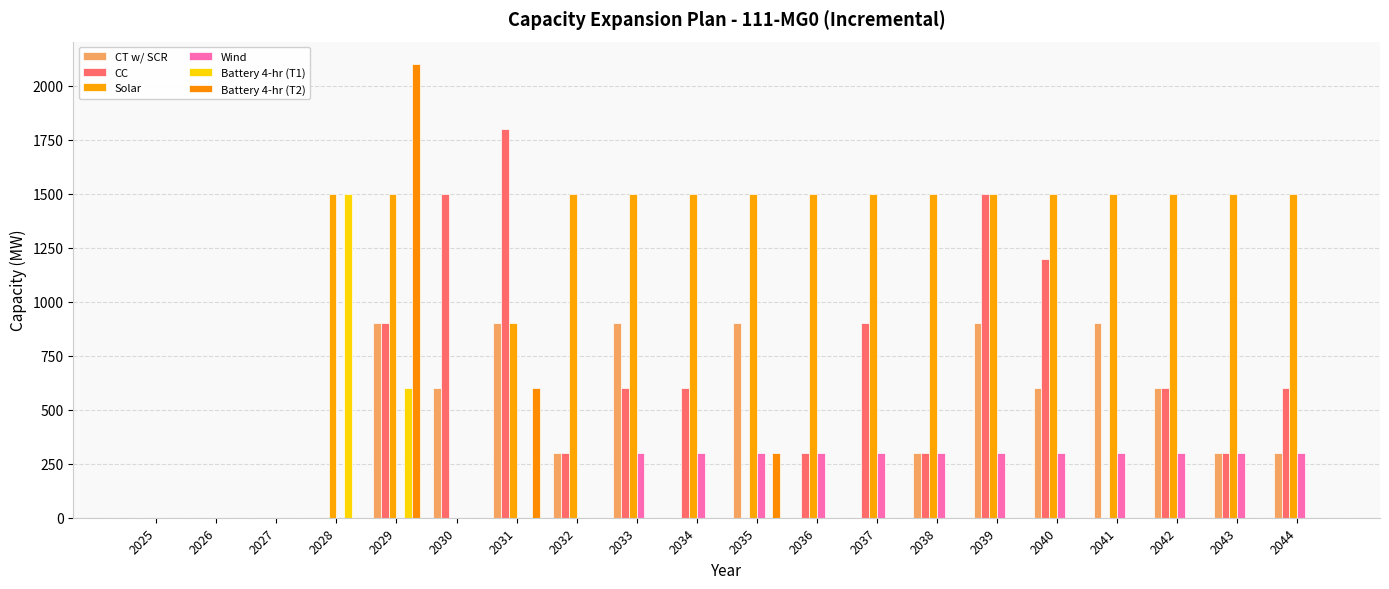

Where is Battery 4-hr (T2) nearest to the value 1050?

2031